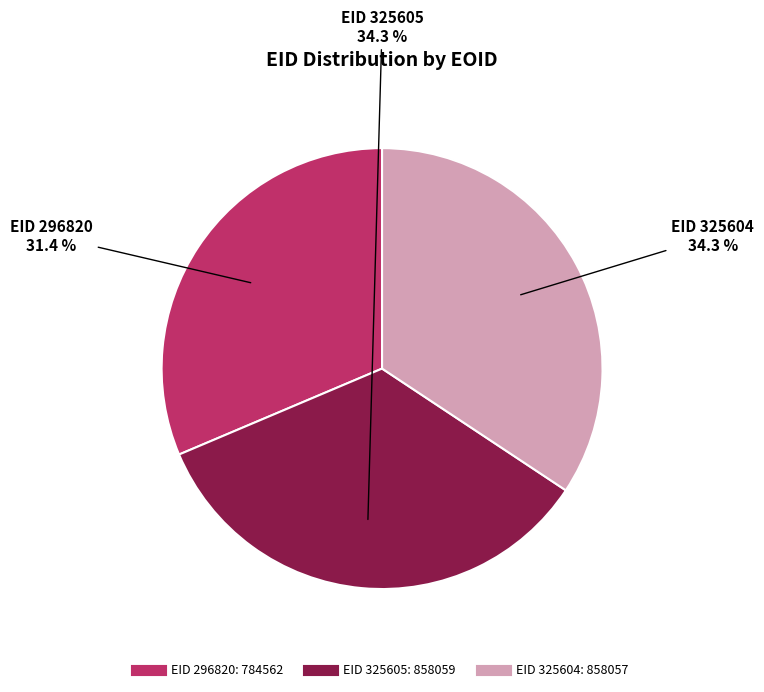

Does any single category account for the majority?

No